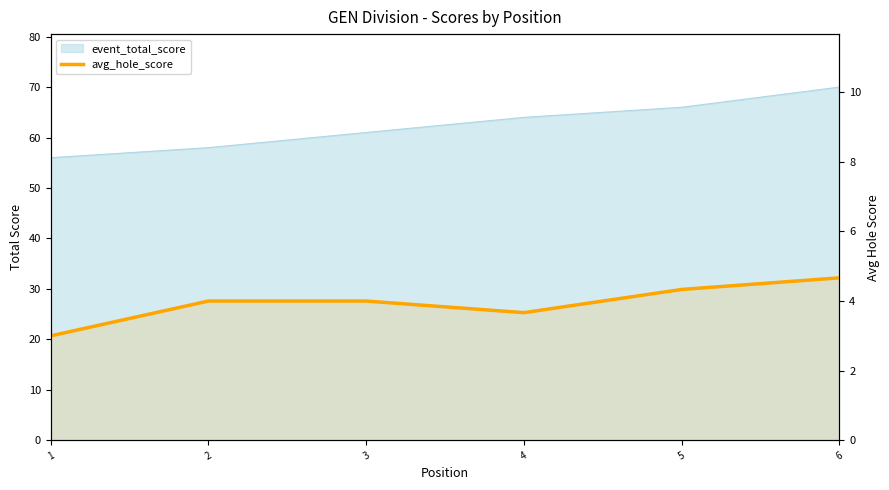

Which label corresponds to the largest value in the chart?

6